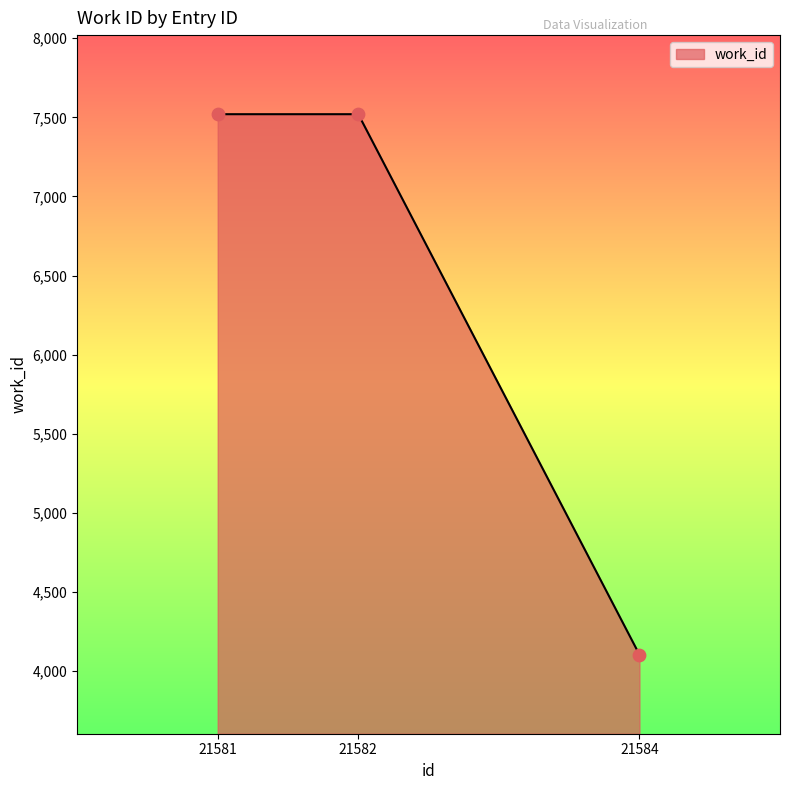

What is the change in value from 21582 to 21584?

-3417